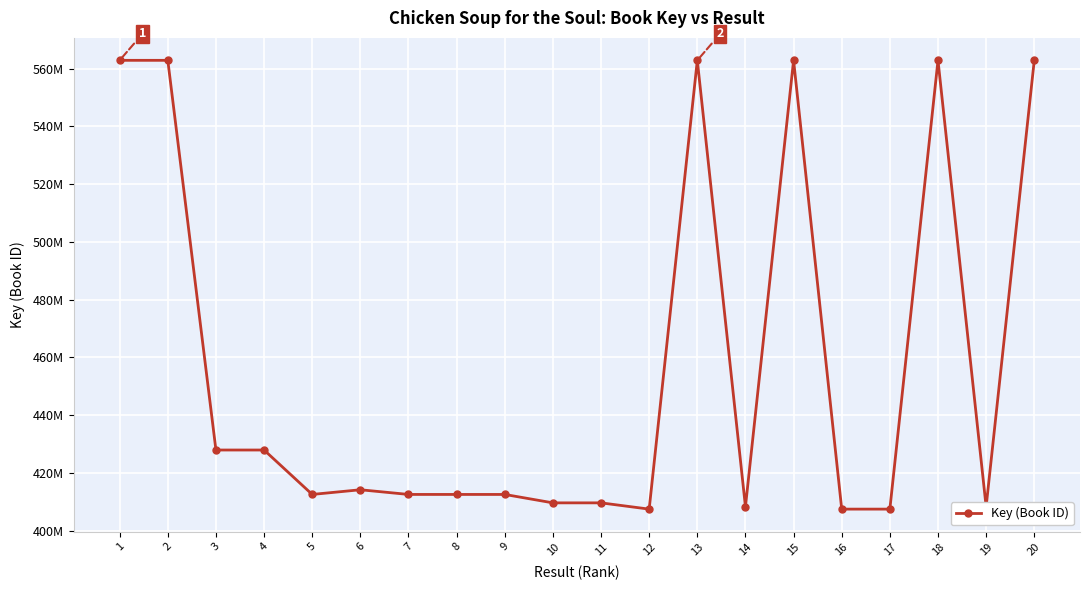

Between 7 and 15, which is larger?

15